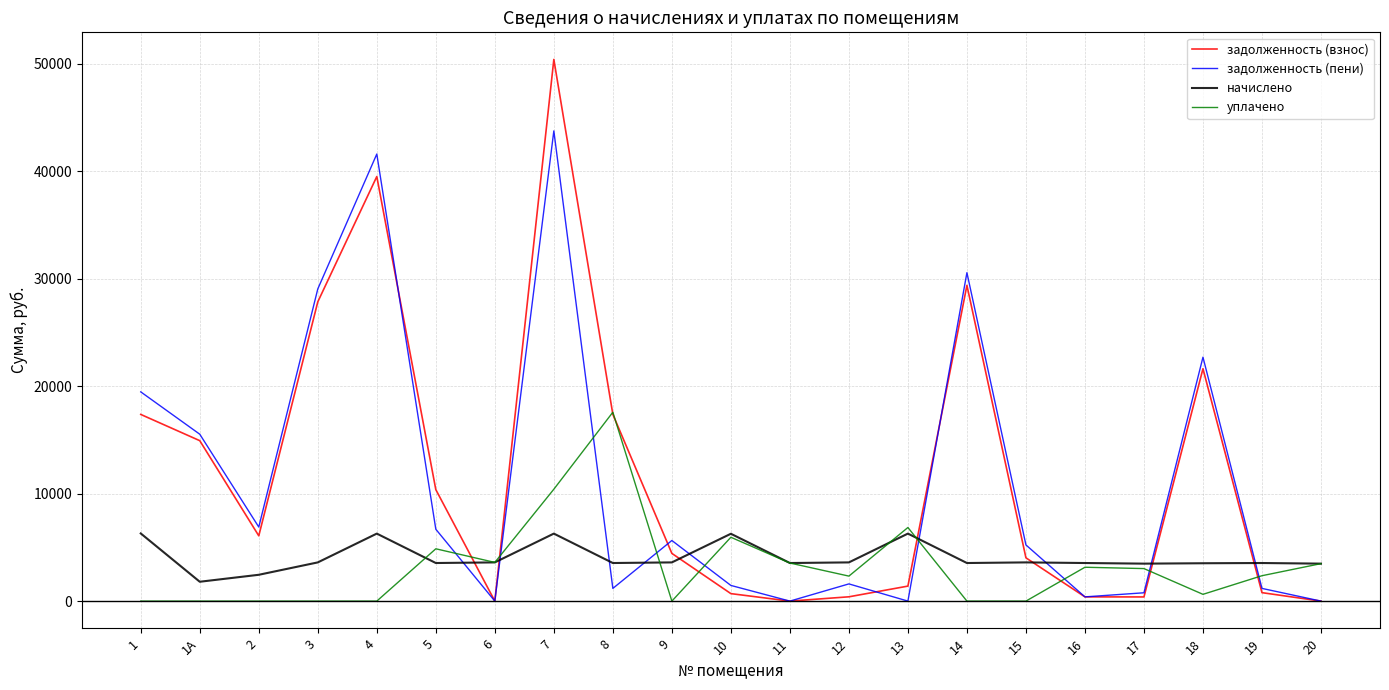

At which category is the sum across all series the highest?

7